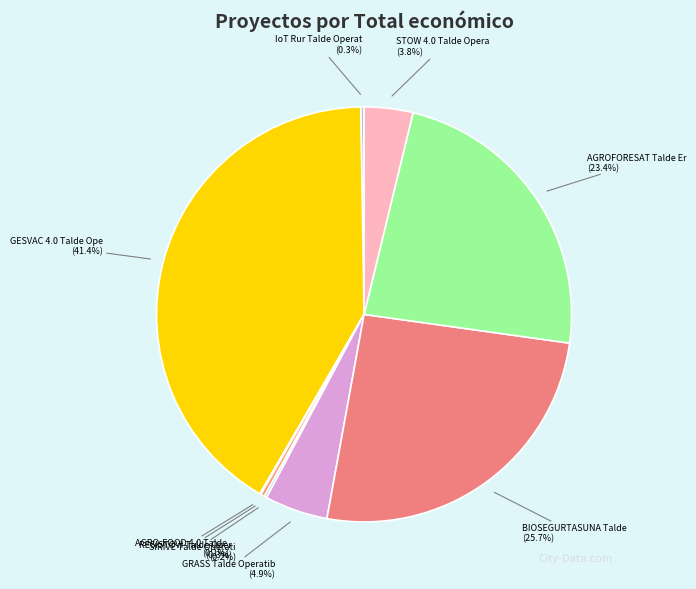

How many slices are in this pie chart?

9